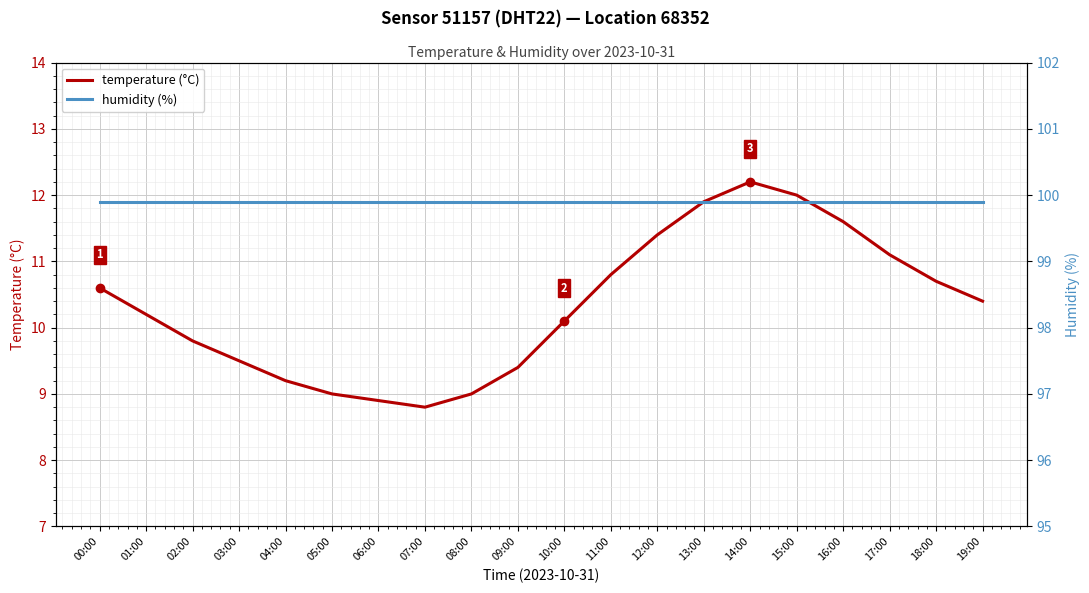

What value does the humidity (%) series have at 05:00?

99.9